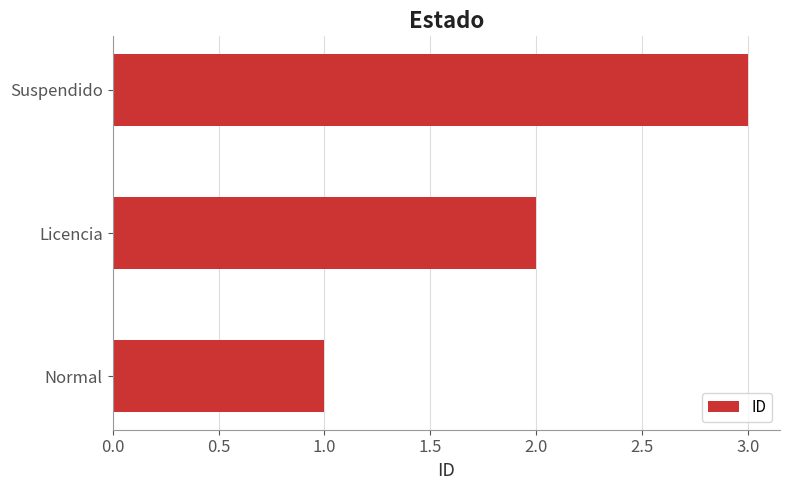

What is the sum of all values?

6